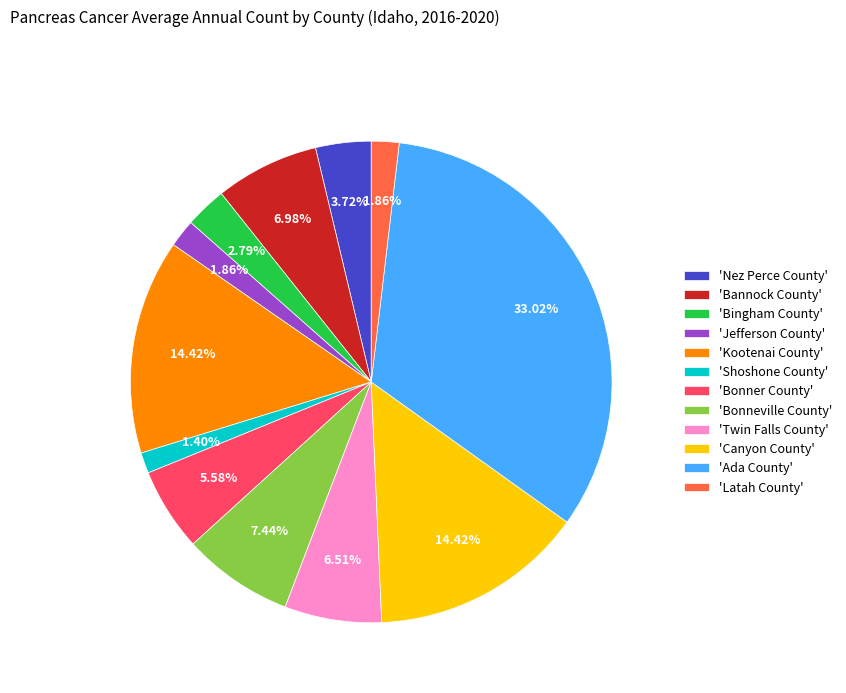

Is the sum of 'Bannock County' and 'Latah County' greater than half?

No